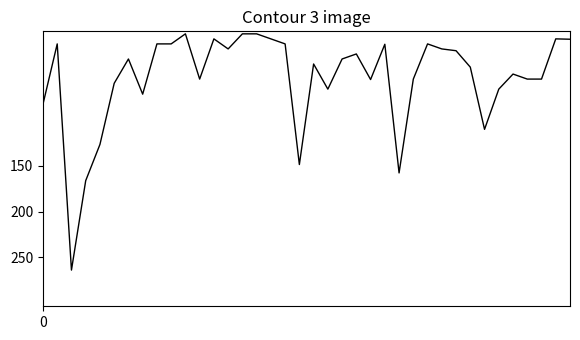

What is the greatest value displayed?

264.0